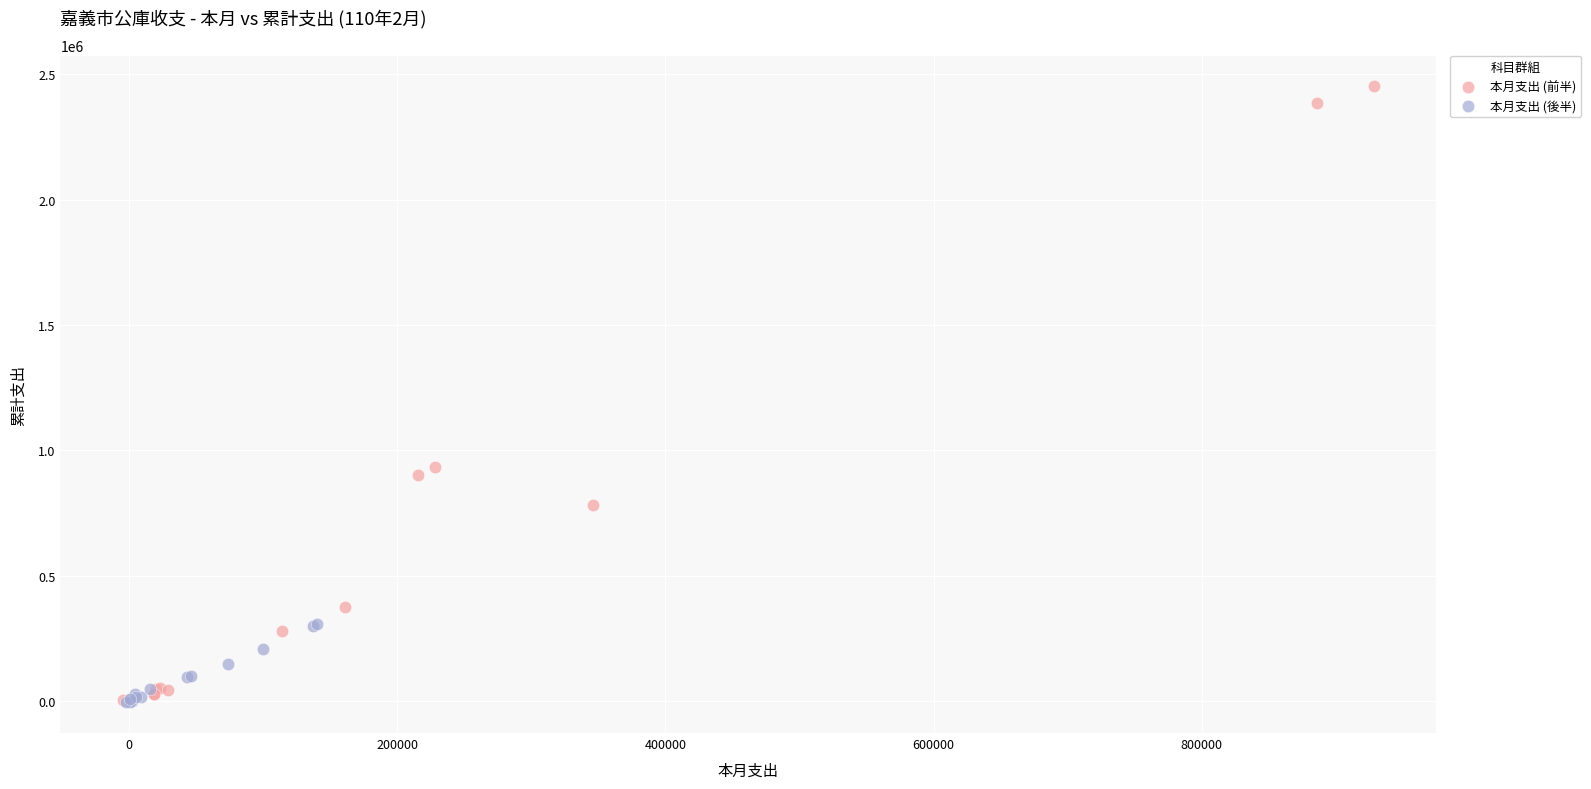

What are all the series names shown in the legend?

本月支出 (前半), 本月支出 (後半)